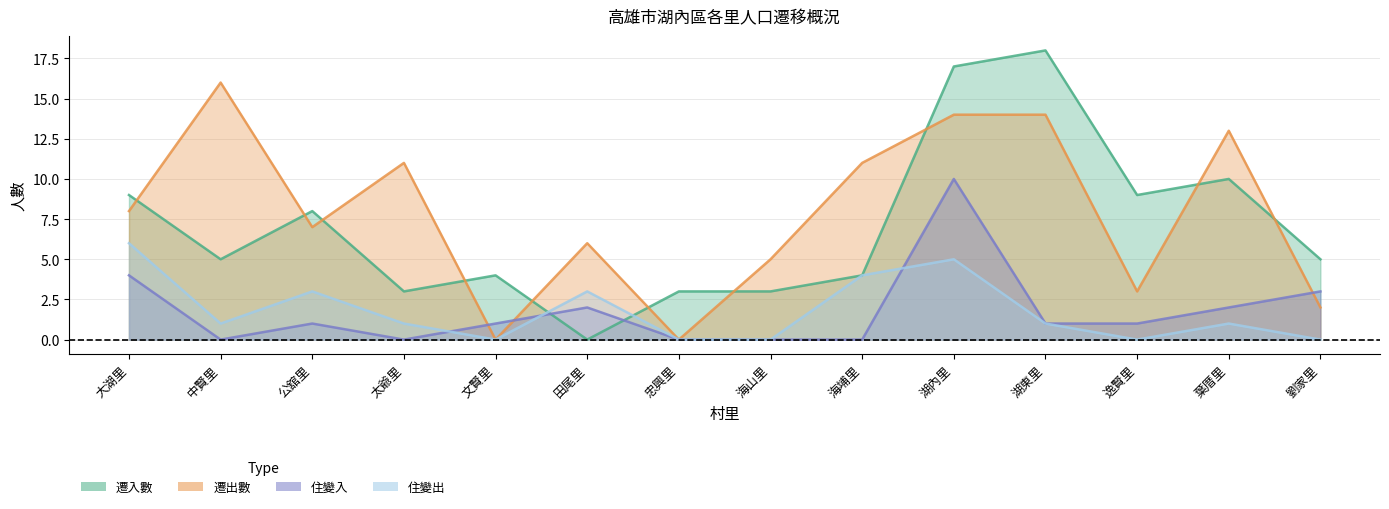

Where do 遷出數 and 遷入數 first cross each other?

大湖里 and 中賢里